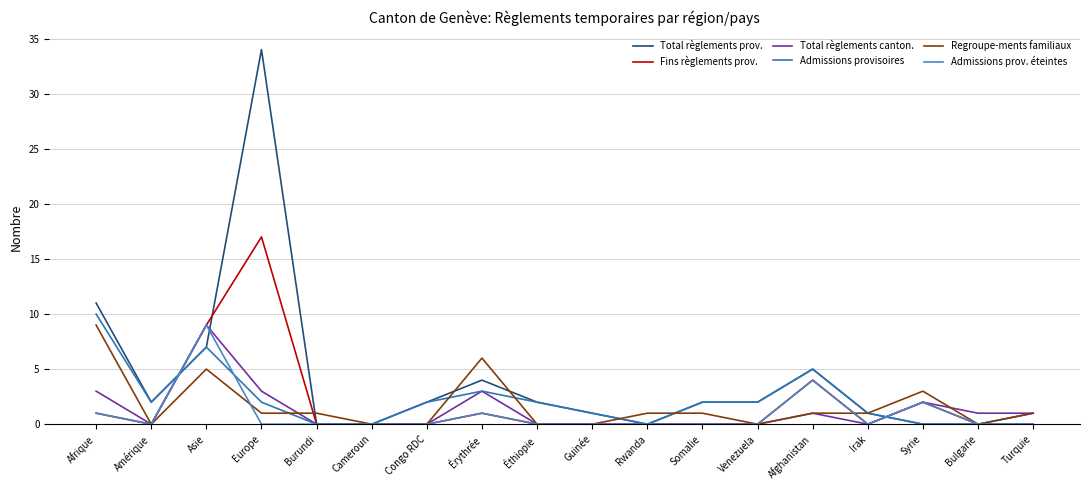

What are all the series names shown in the legend?

Total règlements prov., Fins règlements prov., Total règlements canton., Admissions provisoires, Regroupe-ments familiaux, Admissions prov. éteintes